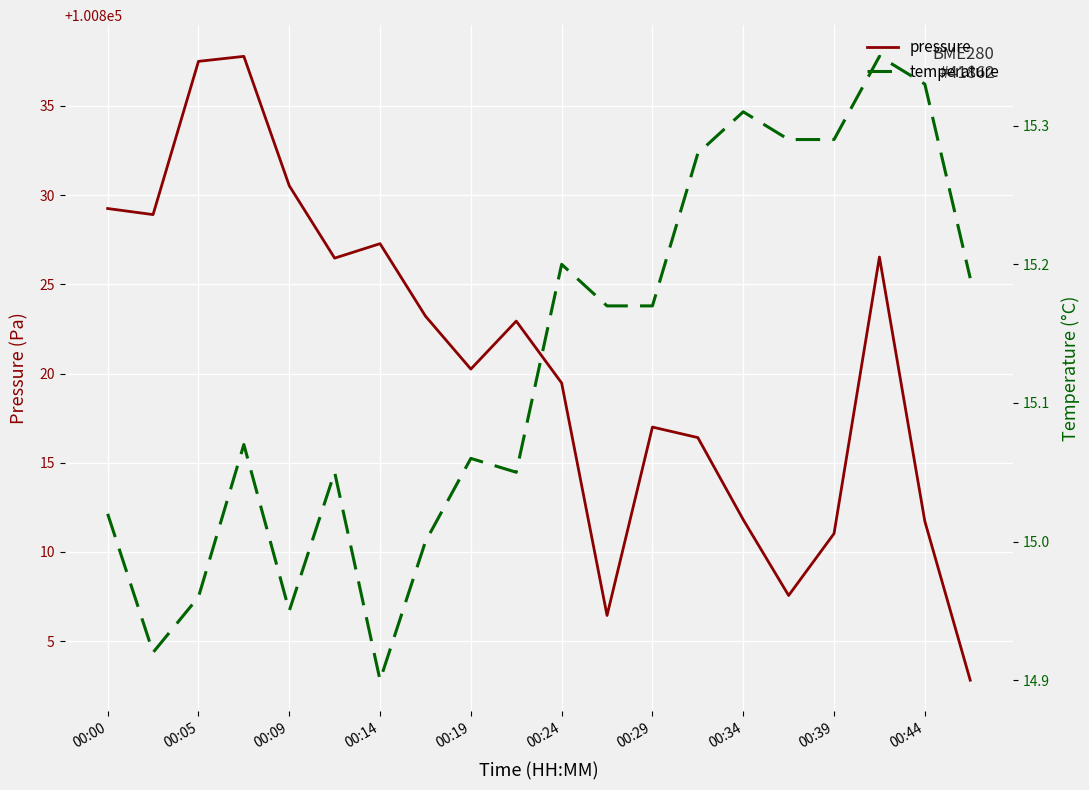

True or false: pressure has a value of 100817.0 at 00:29.

True